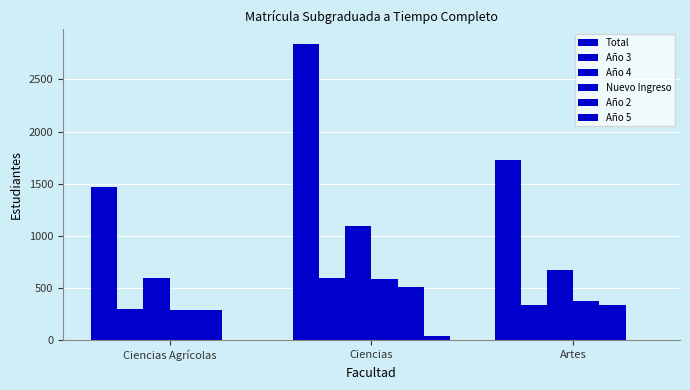

Between Ciencias Agrícolas and Ciencias, which series saw the biggest shift?

Total